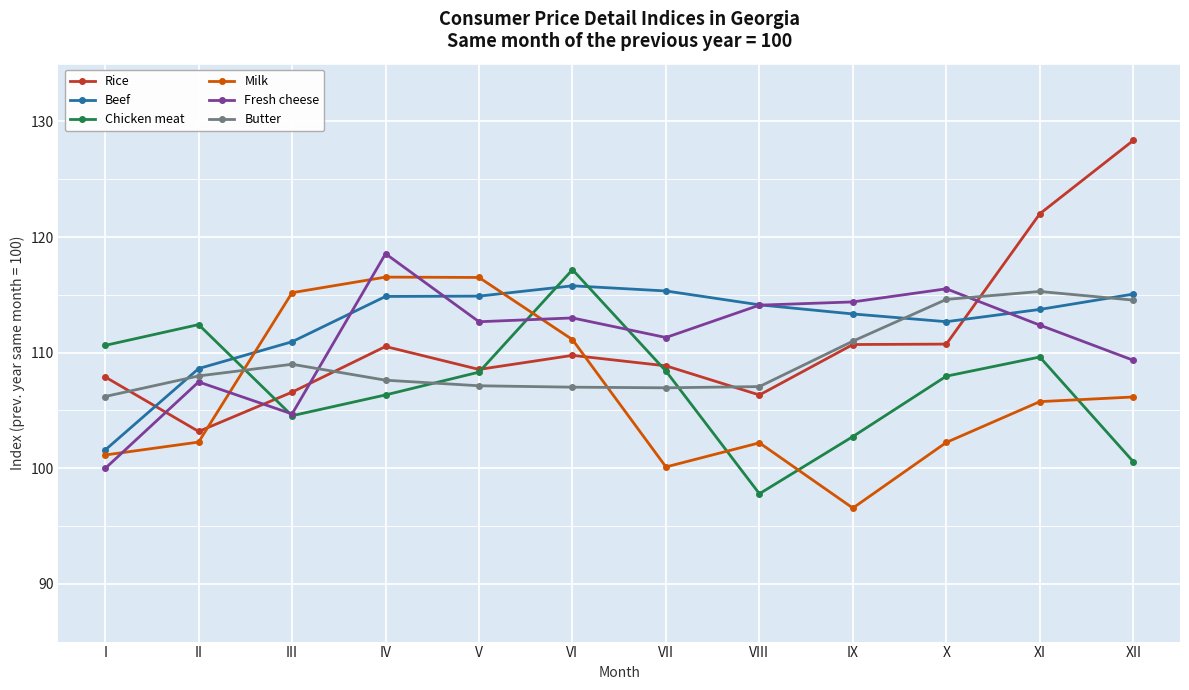

In Milk, how many points are lower than both neighbors (excluding endpoints)?

2